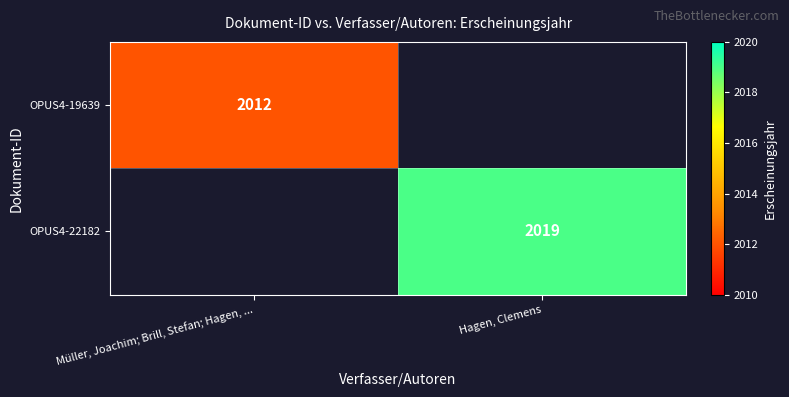

Is the value of OPUS4-22182 at Hagen, Clemens greater than the value of OPUS4-19639 at Müller, Joachim; Brill, Stefan; Hagen, ...?

Yes